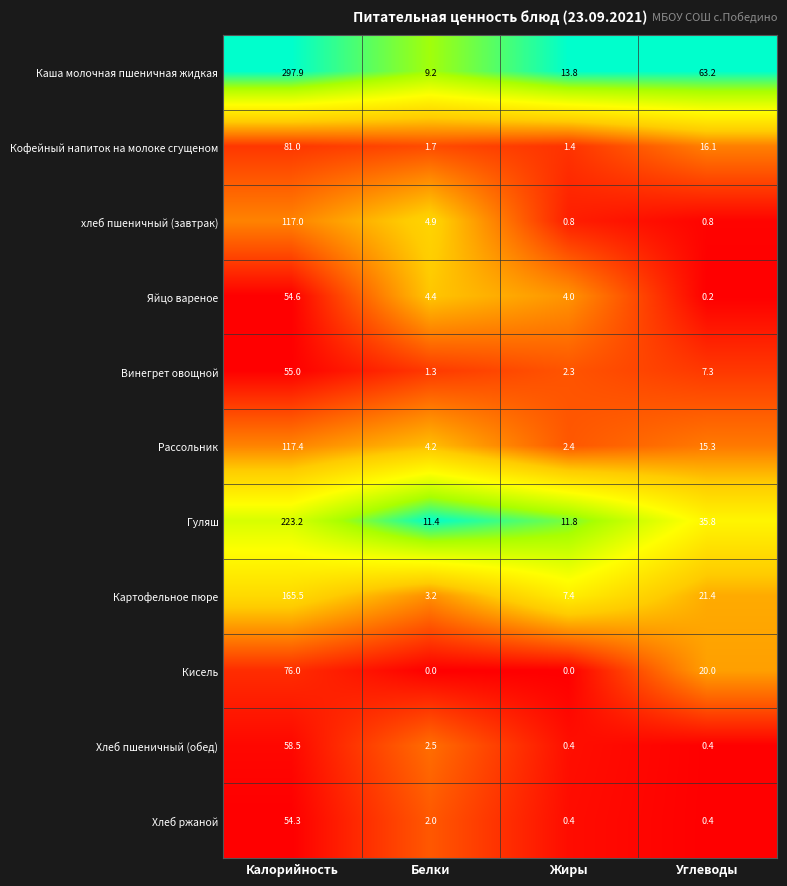

True or false: Кофейный напиток на молоке сгущеном has a value of 1.4 at Жиры.

True